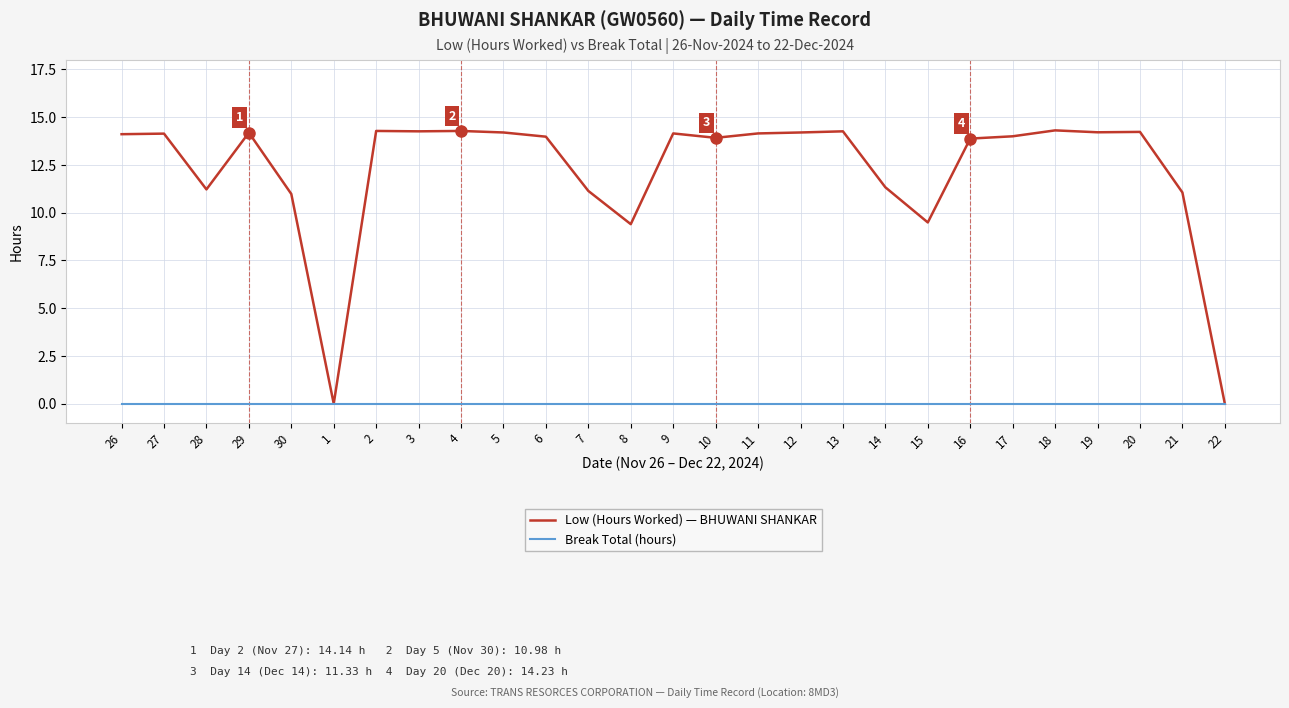

Rank the series by their maximum value, from lowest to highest.

Break Total (hours), Low (Hours Worked) — BHUWANI SHANKAR